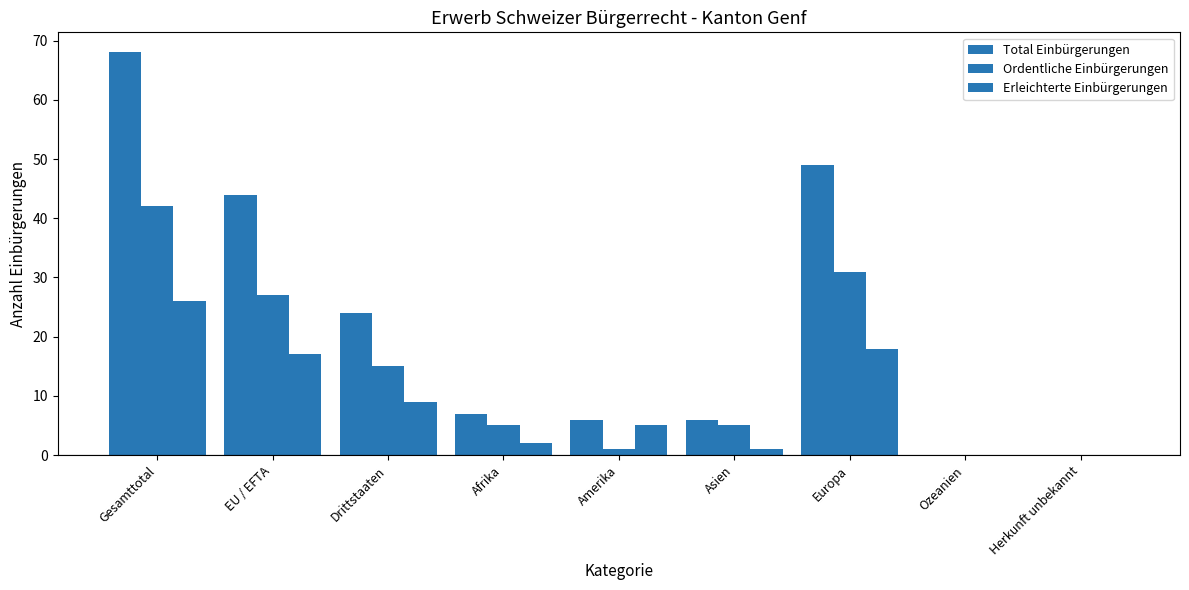

At EU / EFTA, list the series in order from largest to smallest.

Total Einbürgerungen, Ordentliche Einbürgerungen, Erleichterte Einbürgerungen